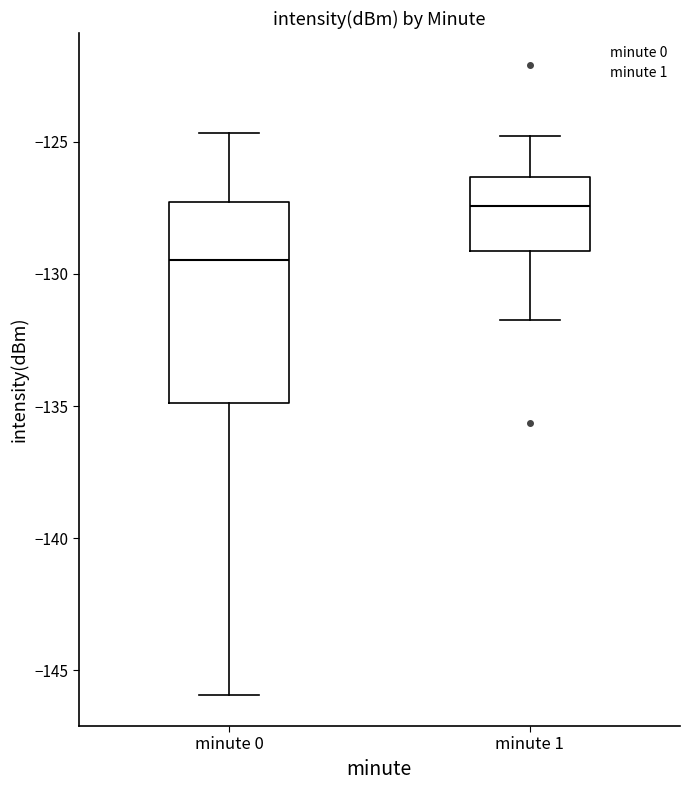

Which box's median line is the lowest?

minute 0